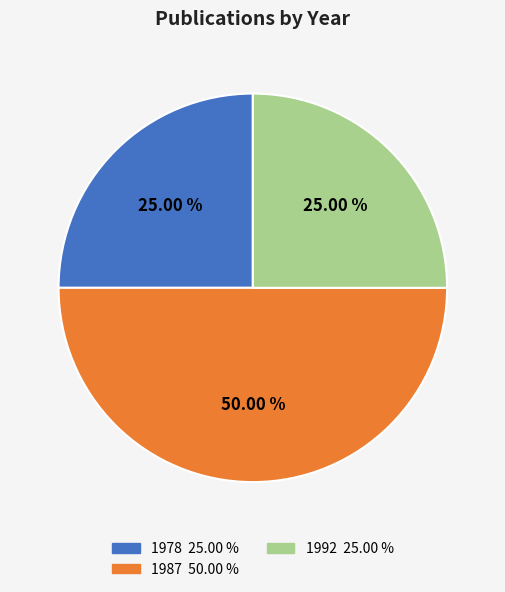

How many slices are in this pie chart?

3